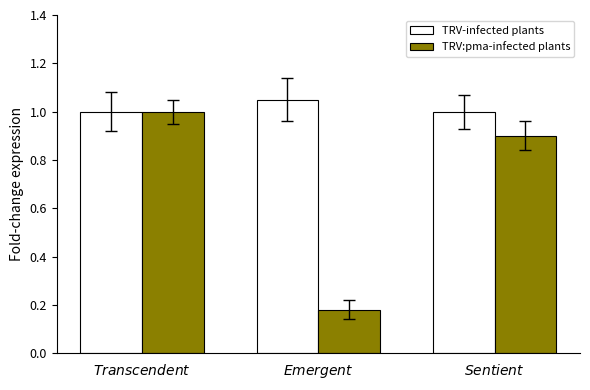

What position from the left is $\it{Emergent}$?

2